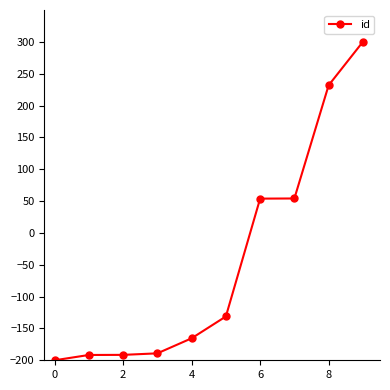

What is the value of the 8th point from the left?

54.1